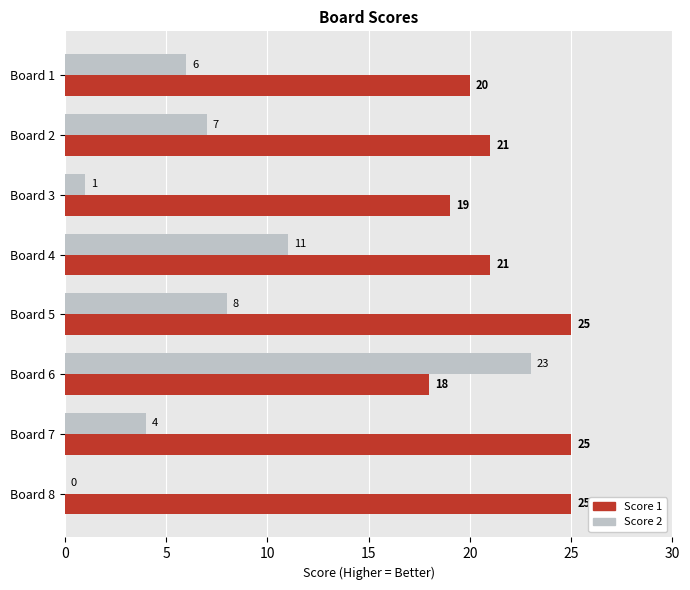

Where is Score 2 nearest to the value 11?

Board 4